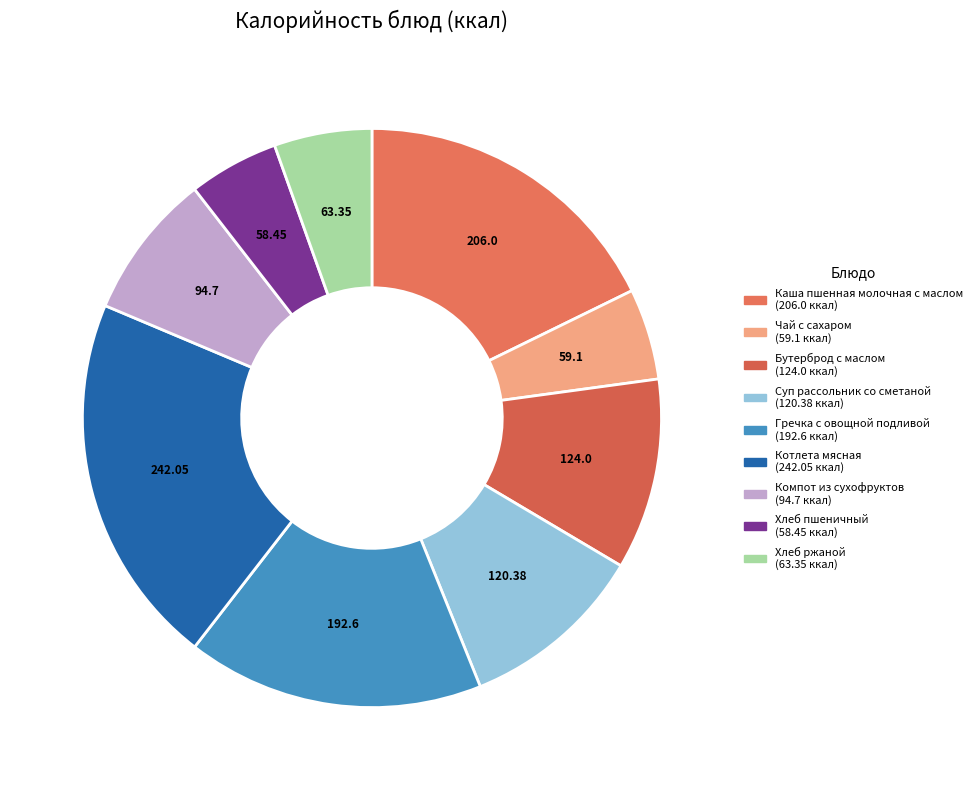

To the nearest percent, what is the average slice percentage?

11%